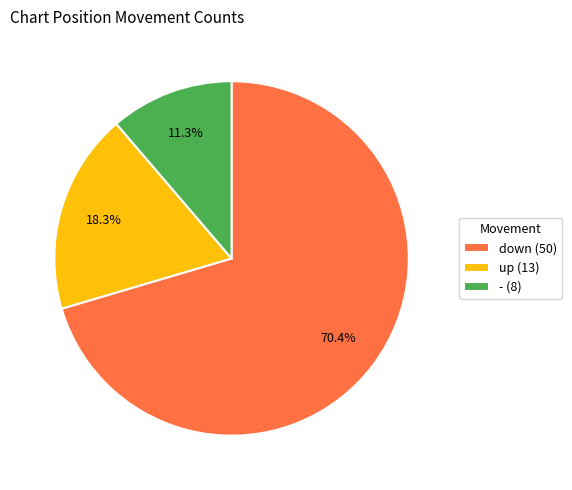

How many segments does this pie chart have?

3